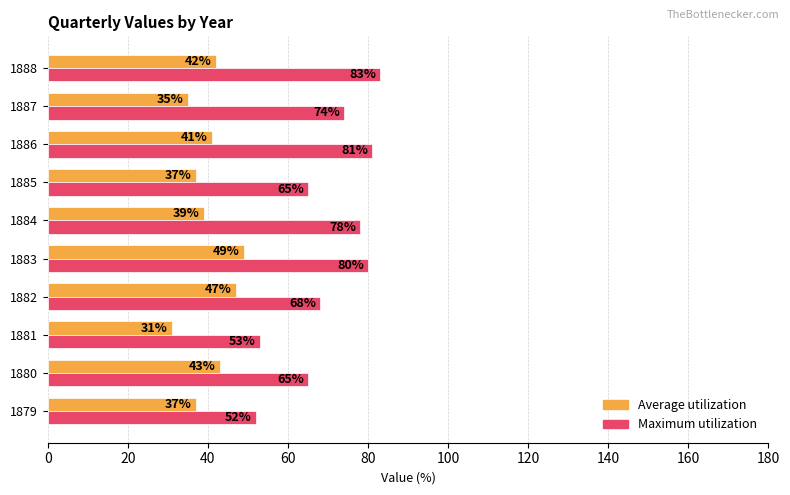

Which series has the largest range (max minus min)?

Maximum utilization